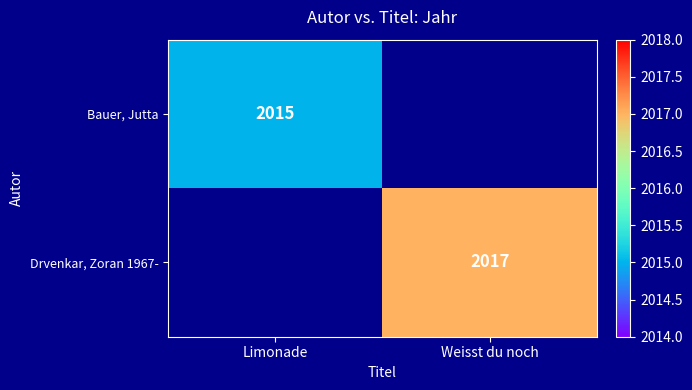

True or false: Bauer, Jutta has a value of 2926 at Limonade.

False